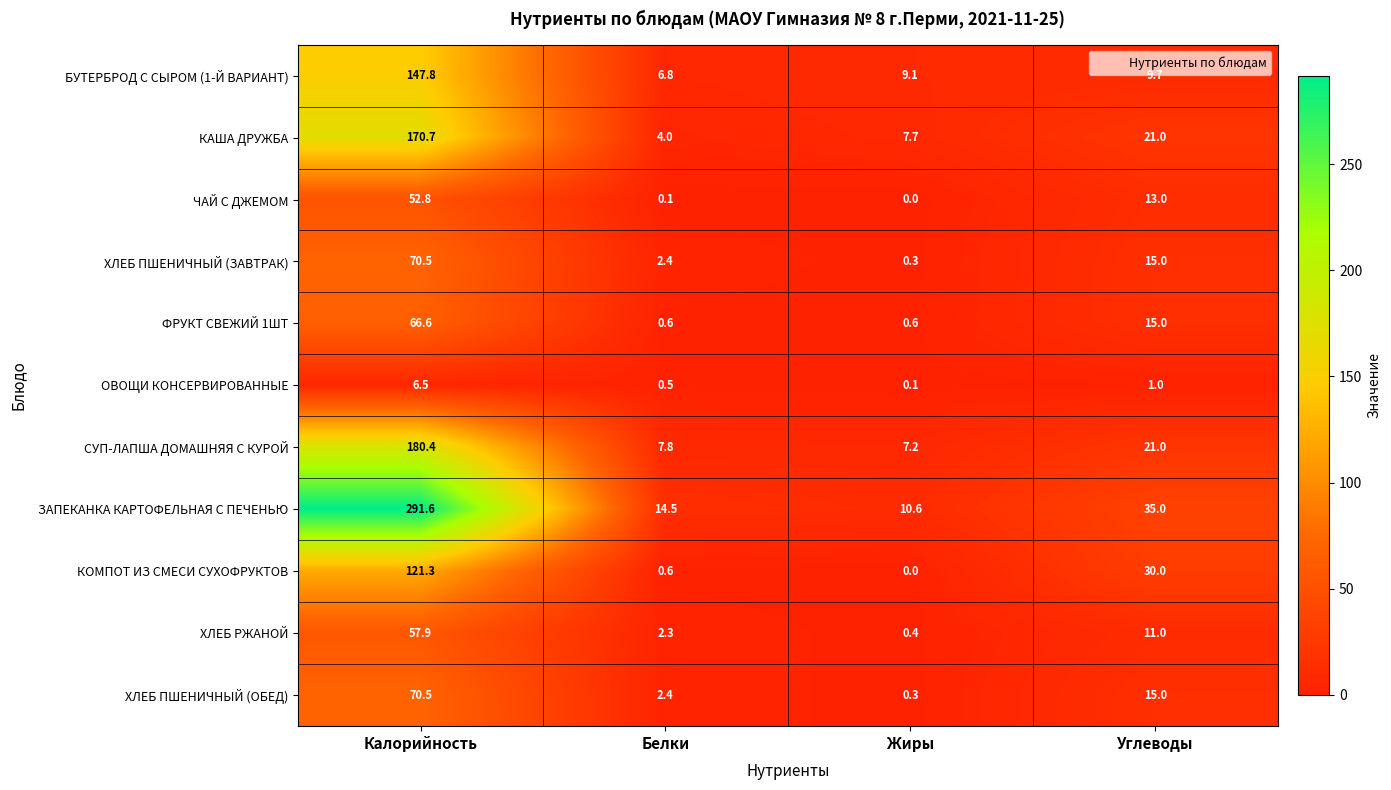

At which category does the chart reach its peak across all series?

Калорийность